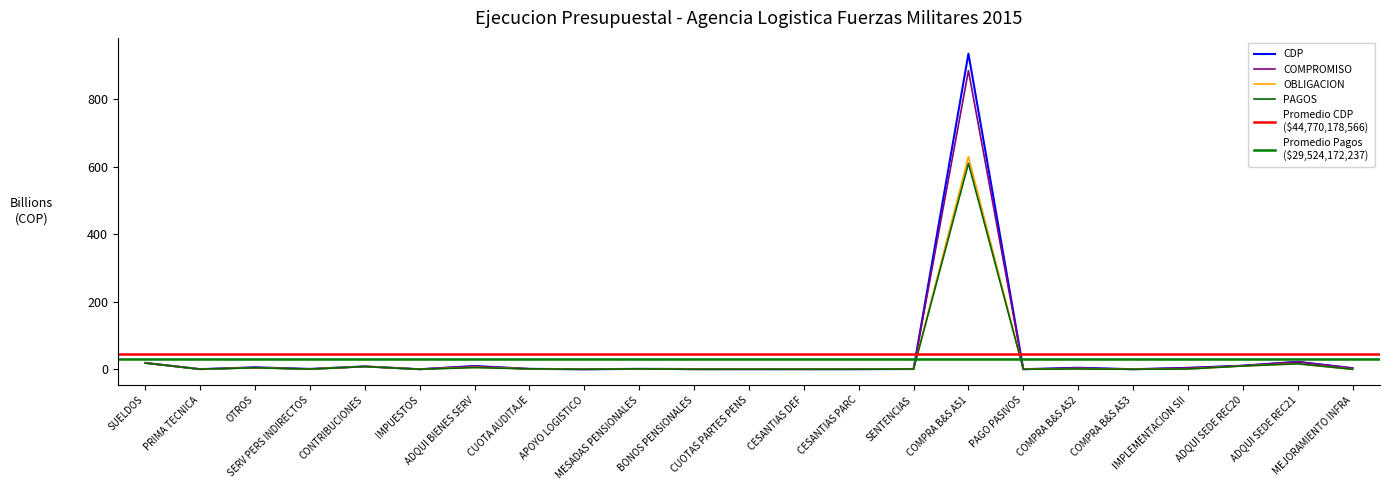

Reading left to right, list all the values displayed in this chart.

CDP: 18.9	0.4	5.7	1.1	8.5	0.2	9.7	1.3	0.0	1.2	0.7	0.5	0.4	0.4	0.8	934.6	0.2	4.6	0.2	4.3	10.7	22.1	3.3
COMPROMISO: 18.7	0.4	5.3	0.7	8.3	0.2	9.1	1.3	0.0	1.2	0.0	0.2	0.1	0.2	0.8	884.4	0.2	3.5	0.2	4.1	10.6	22.1	3.3
APR_INICIAL: 18.7	0.4	4.5	0.5	8.3	0.2	5.8	1.3	0.0	1.2	0.0	0.1	0.1	0.2	0.8	629.8	0.2	2.0	0.1	1.0	9.8	16.4	0.0
APR_VIGENTE: 18.6	0.4	4.4	0.5	8.0	0.2	5.1	1.3	0.0	1.1	0.0	0.1	0.1	0.2	0.8	609.8	0.2	1.0	0.1	0.9	9.8	16.4	0.0